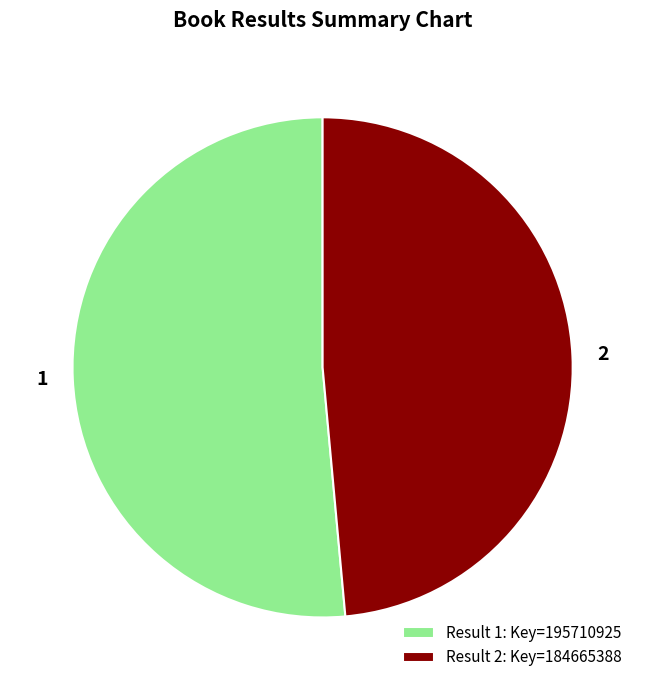

How many slices are in this pie chart?

2